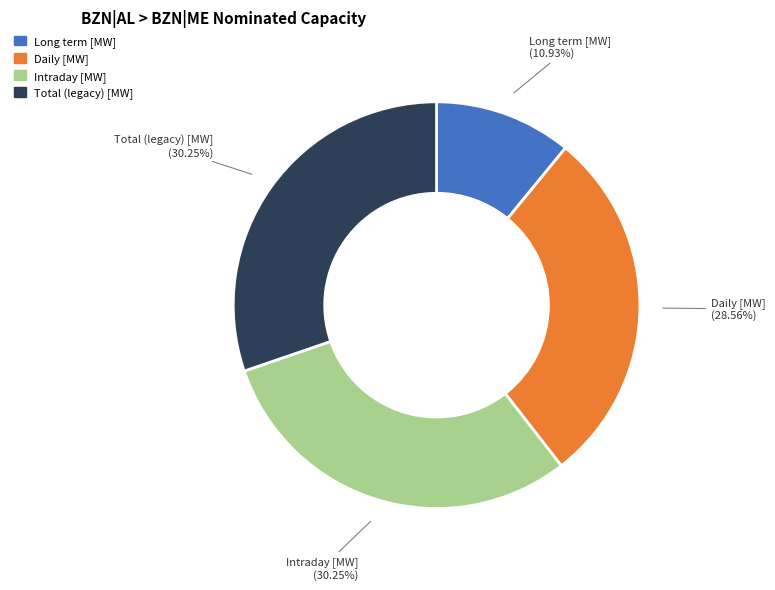

Is there a majority slice in this chart?

No